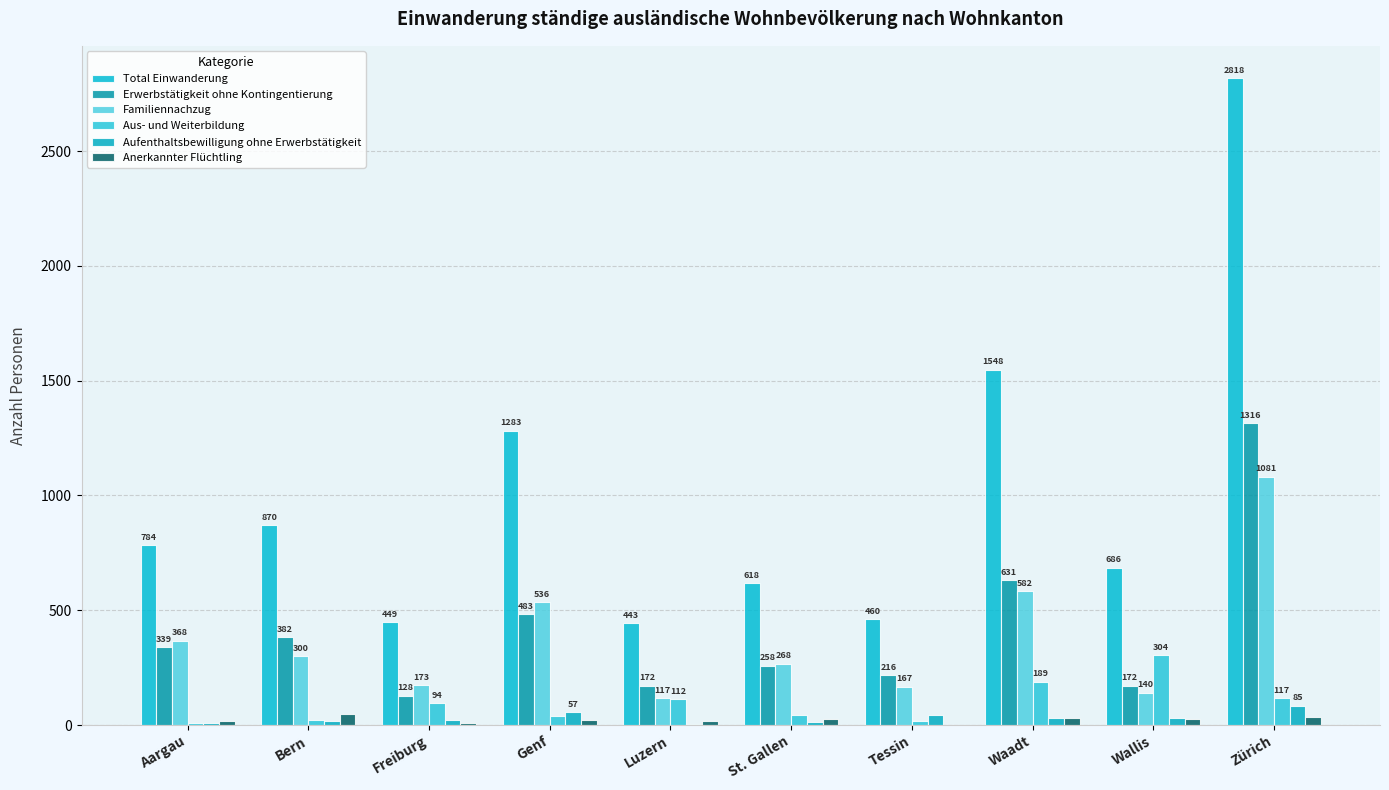

Which series has the largest total across all categories?

Total Einwanderung